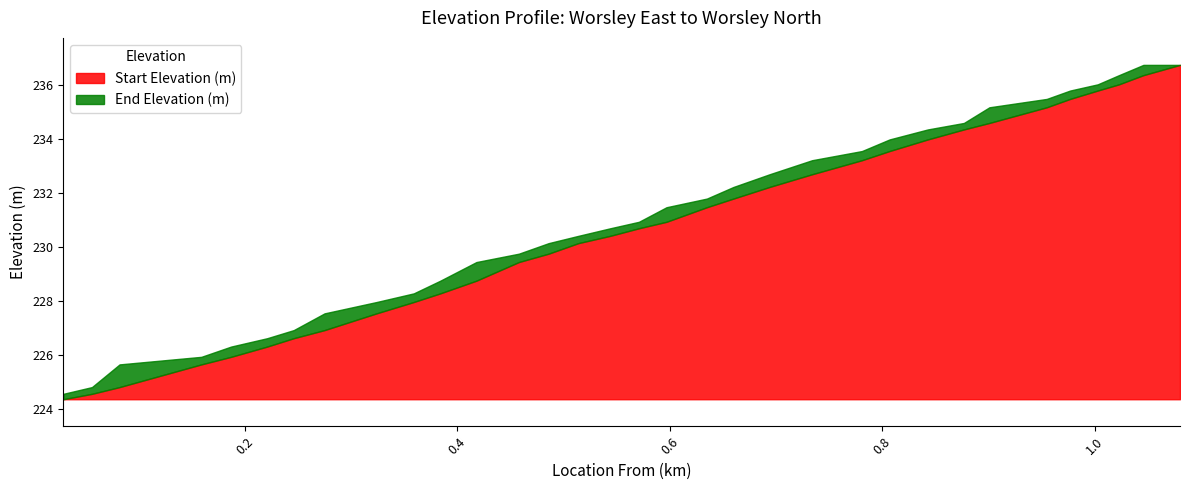

At which label is End Elevation (m) closest to 230?

0.486